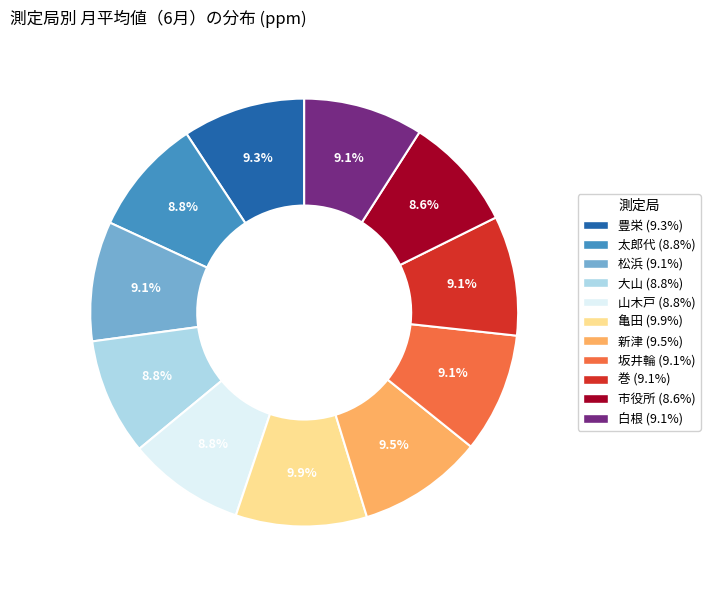

Is 新津 the majority of the pie?

No